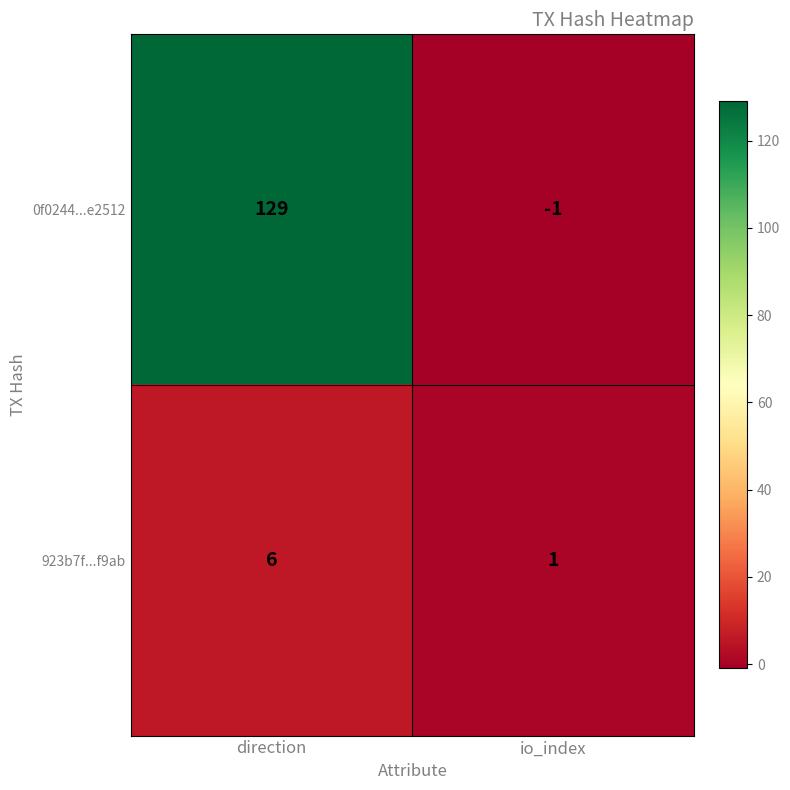

What is the difference between the 923b7f...f9ab values at direction and io_index?

5